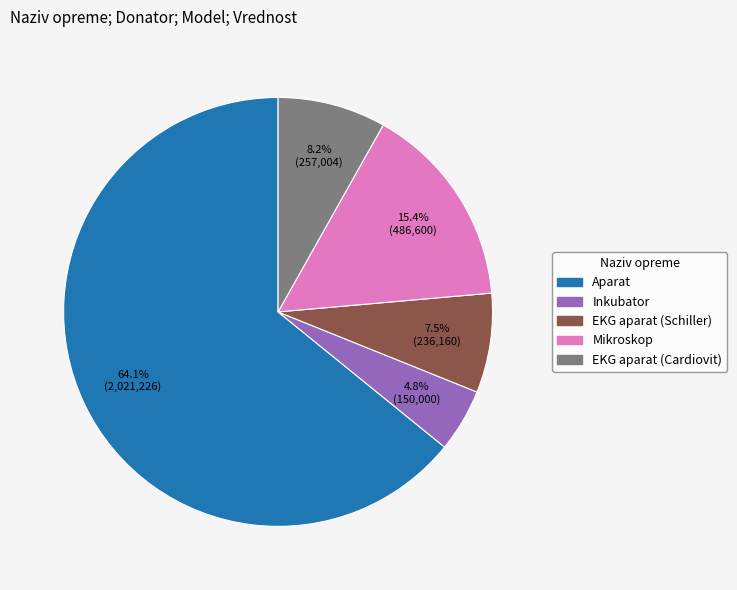

Does any single category account for the majority?

Yes